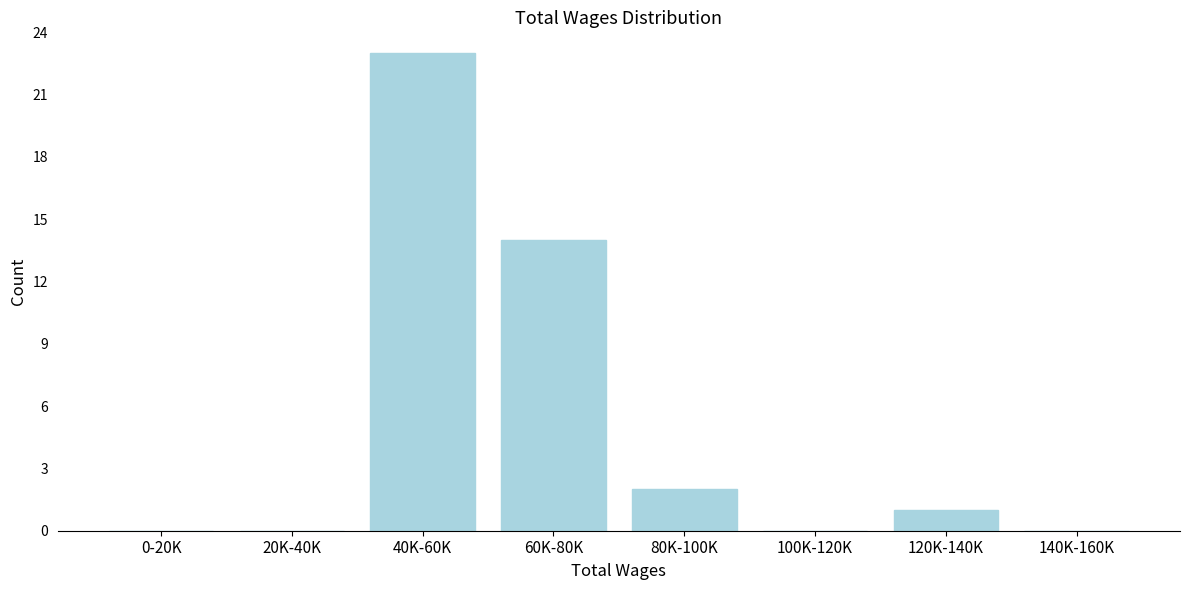

Reading left to right, list all the values displayed in this chart.

0-20K=0	20K-40K=0	40K-60K=23	60K-80K=14	80K-100K=2	100K-120K=0	120K-140K=1	140K-160K=0